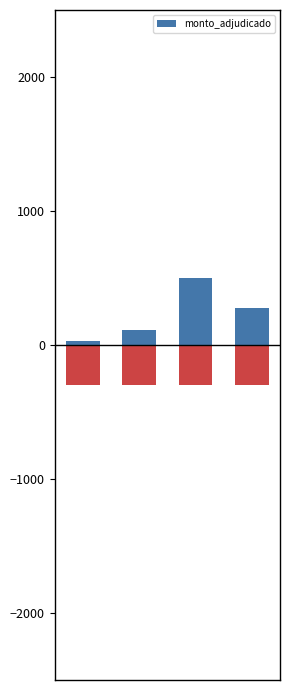

How many data points are less than 274?

2